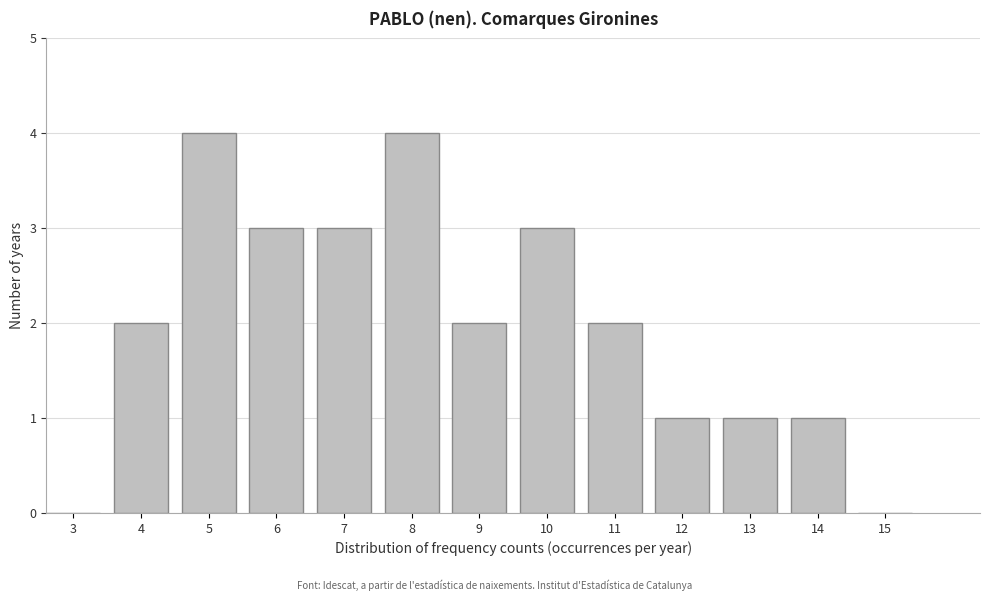

Reading right to left, what are all the values shown in this chart?

15=0	14=1	13=1	12=1	11=2	10=3	9=2	8=4	7=3	6=3	5=4	4=2	3=0